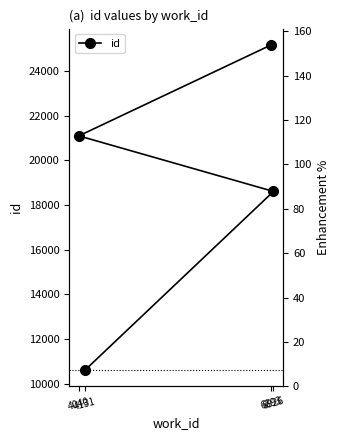

Is this an area chart (filled region under the line)?

No